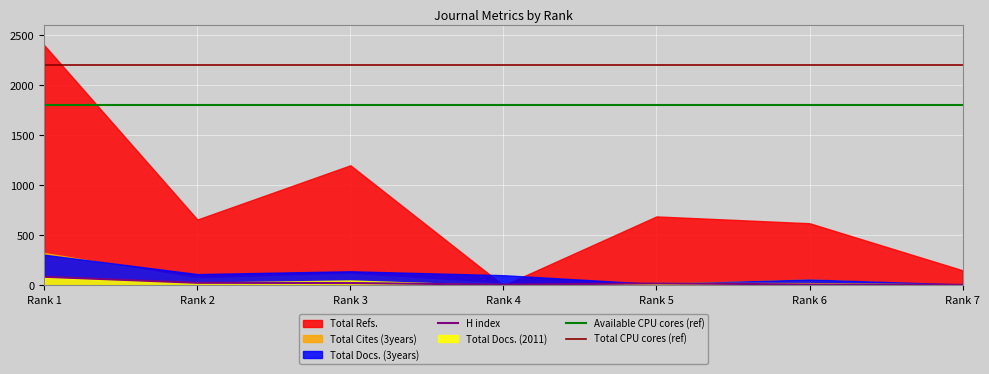

What is the highest value of the H index series?

86